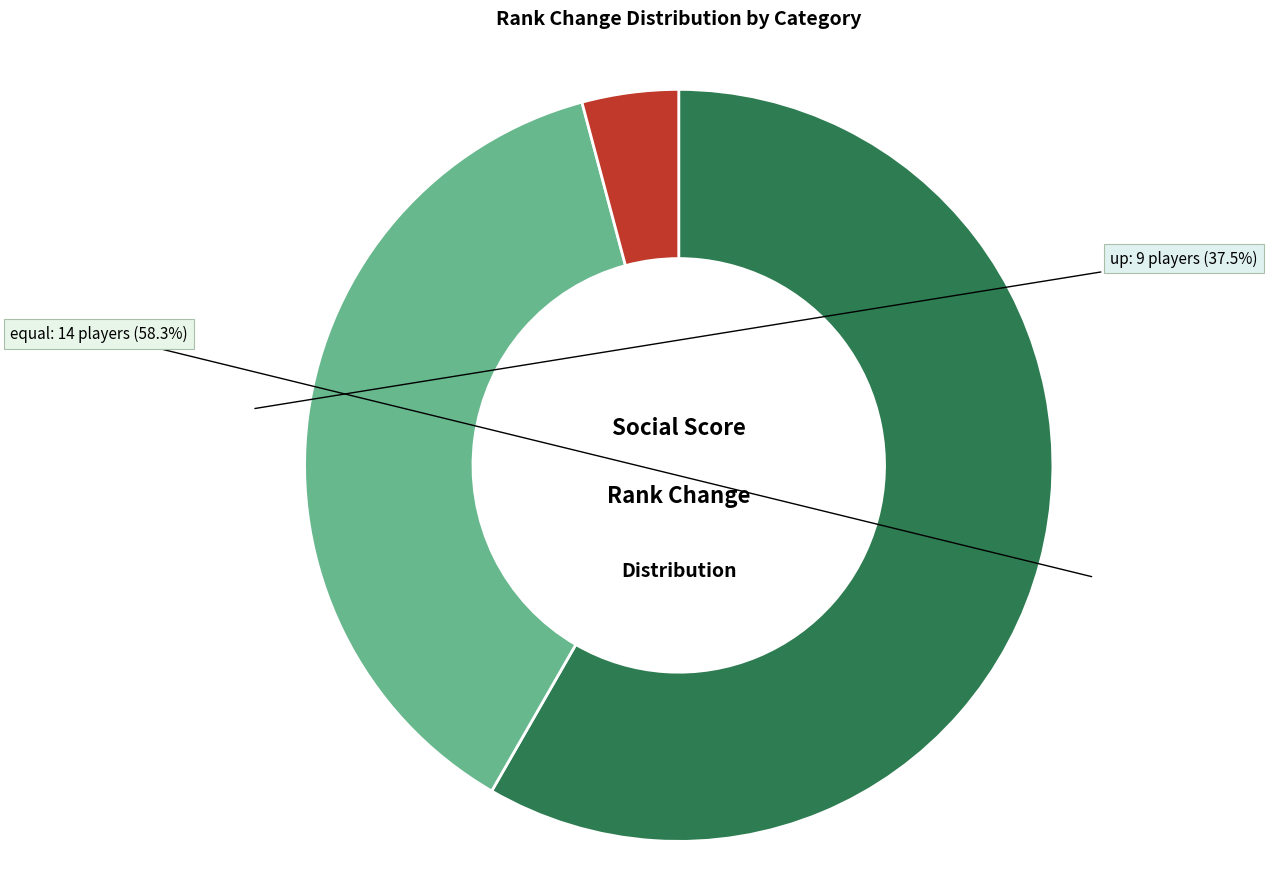

Which category has the smallest portion of the pie?

down